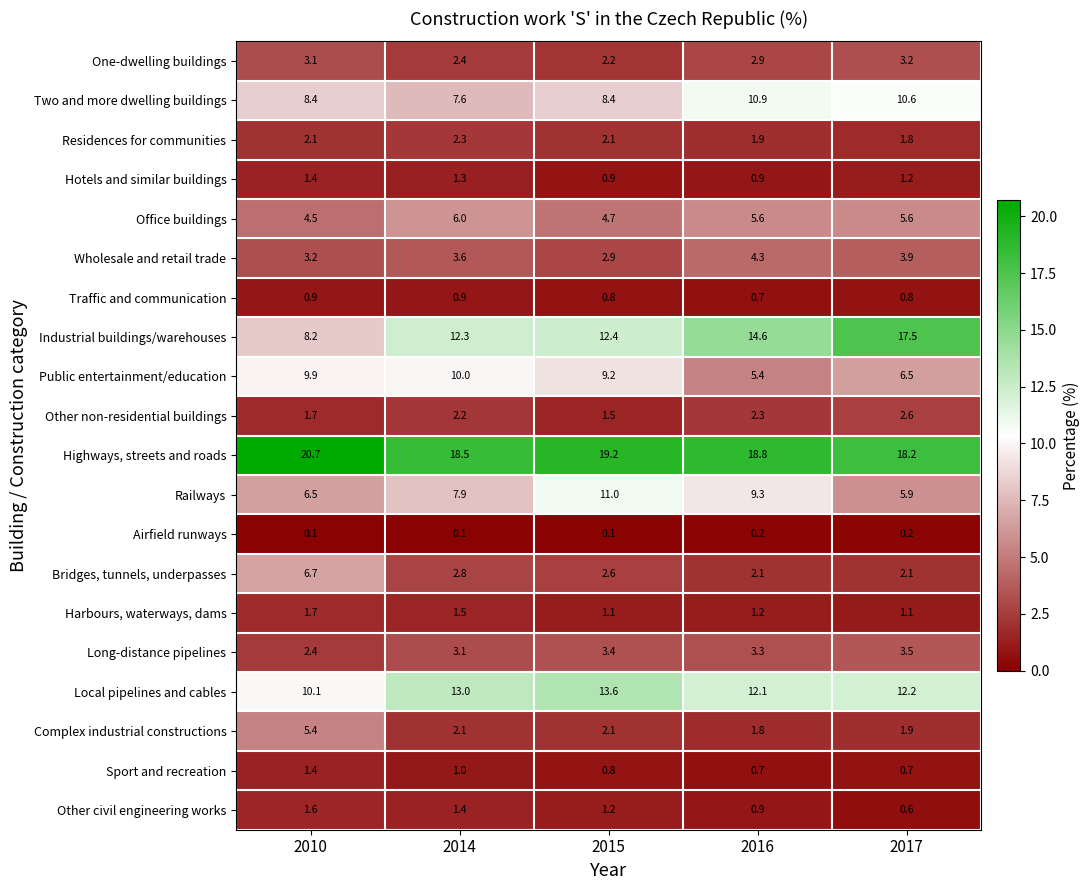

Between 2015 and 2016, which series saw the biggest shift?

Public entertainment/education